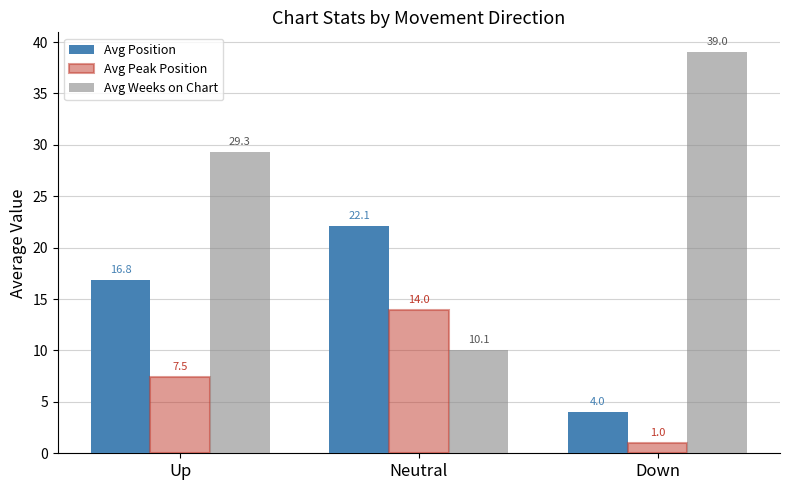

Is the value of Avg Weeks on Chart at Neutral greater than the value of Avg Peak Position at Up?

Yes